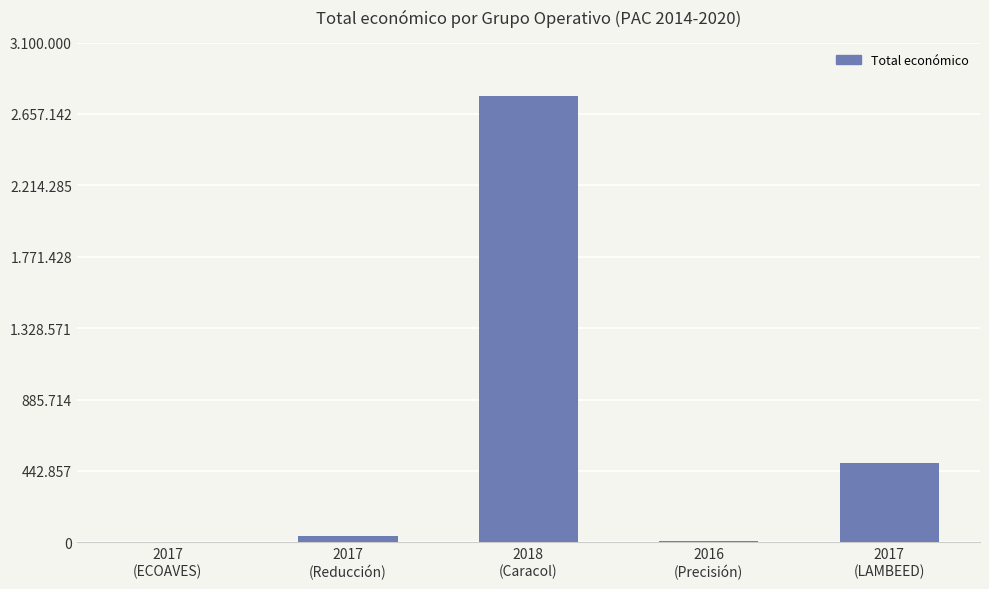

The value at 2017
(ECOAVES) is 5000. True or false?

True